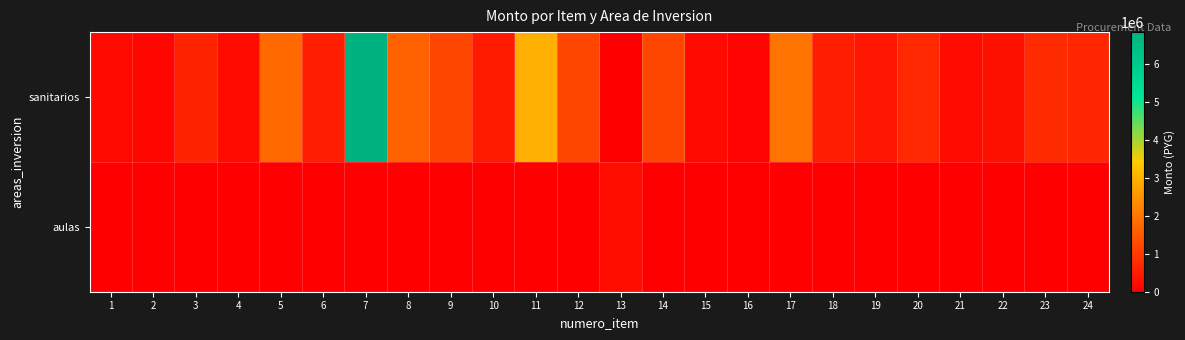

How many categories are shown in the chart?

24